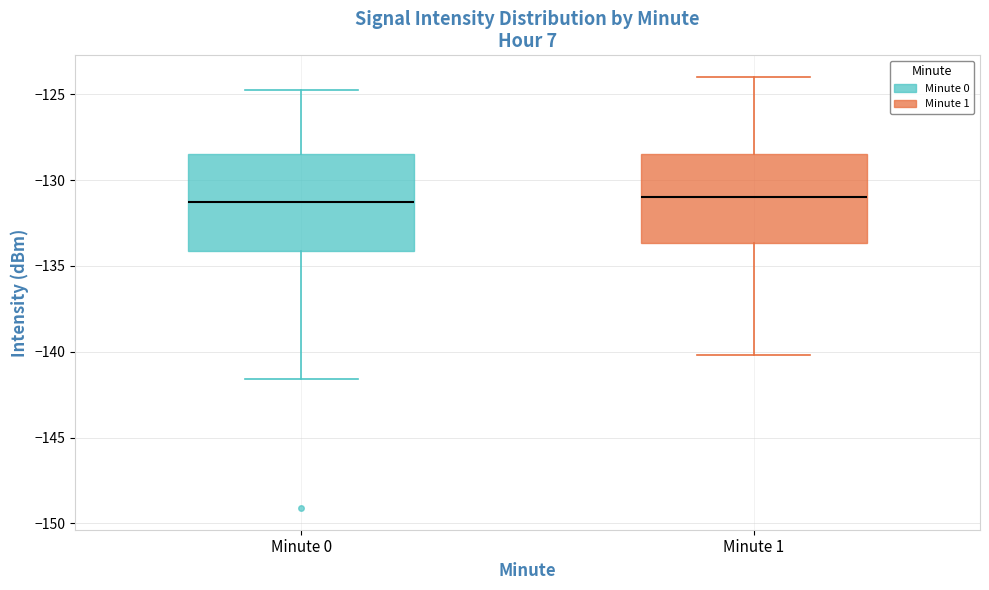

Reading left to right, transcribe this box plot: for each box, give where its median line is, the range the box spans, and where its two whiskers end, as read against the y-axis. The values are not printed on the chart, so give them approximately, as read against the axis.

Minute 0: median -131.5, box -134.0 to -128.5, whiskers -141.5 to -124.5
Minute 1: median -131.0, box -133.5 to -128.5, whiskers -140.0 to -124.0